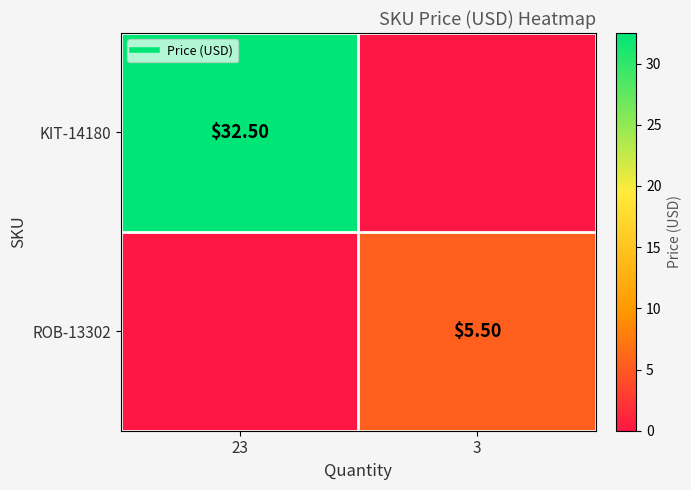

What is the sum of all ROB-13302 values?

5.5